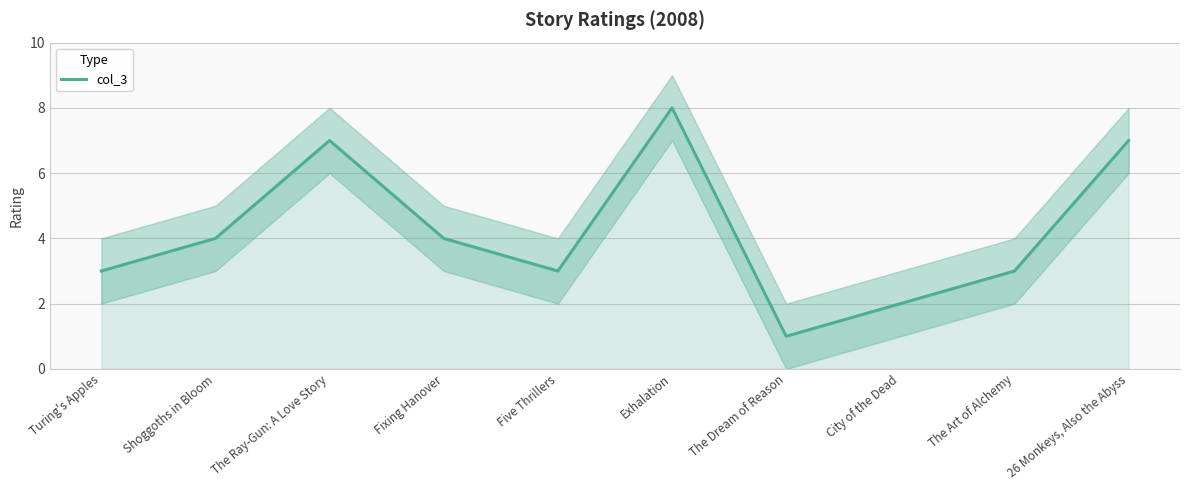

At which category does the chart reach its minimum across all series?

The Dream of Reason